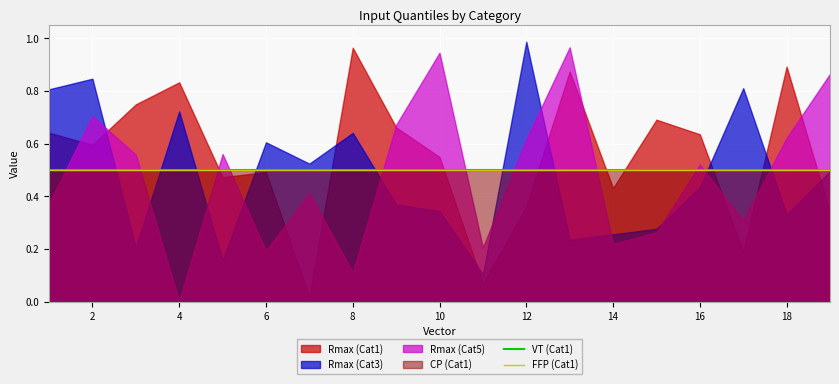

At which category does the chart reach its minimum across all series?

4